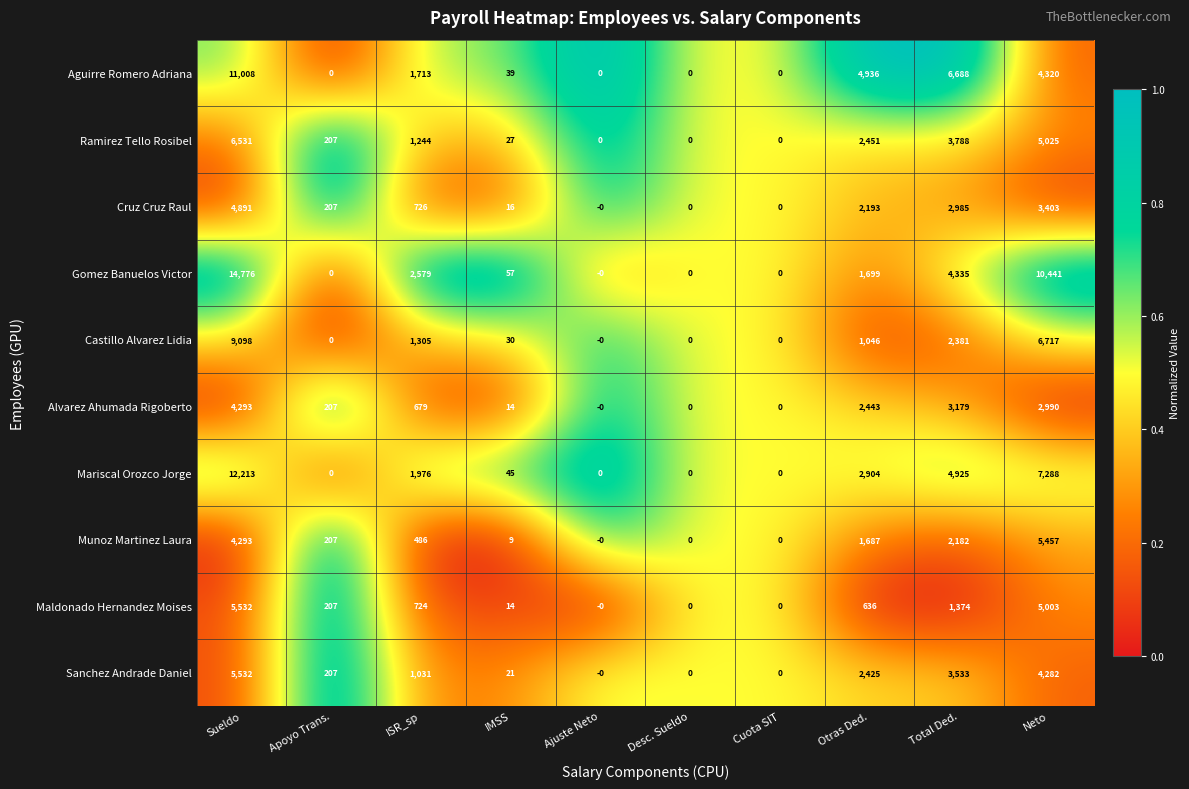

How many series are shown in this chart?

10